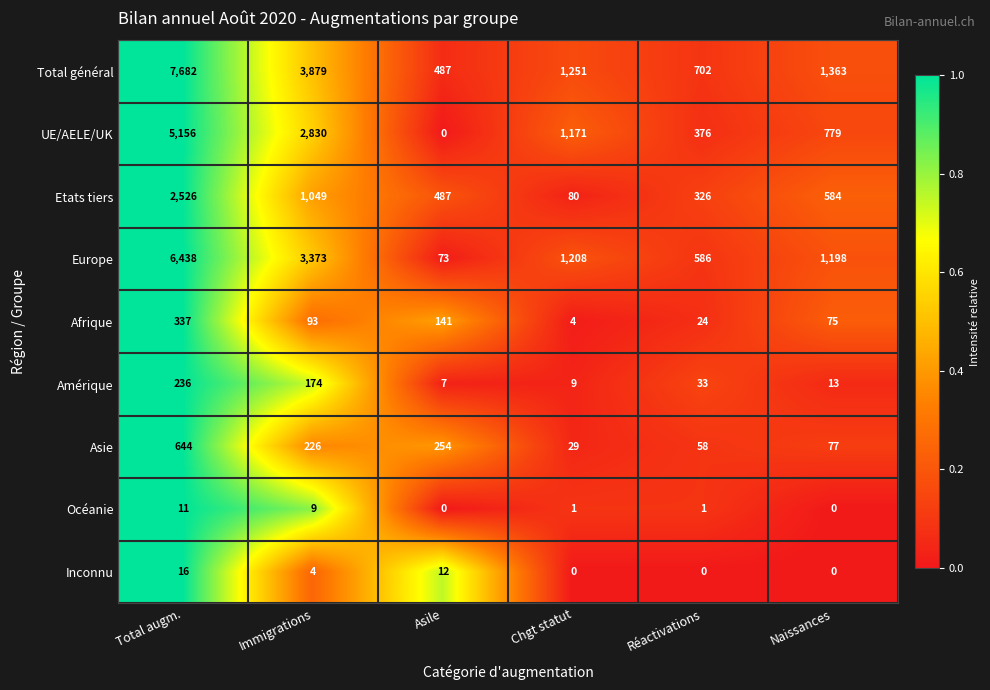

How many distinct data groups are displayed?

9